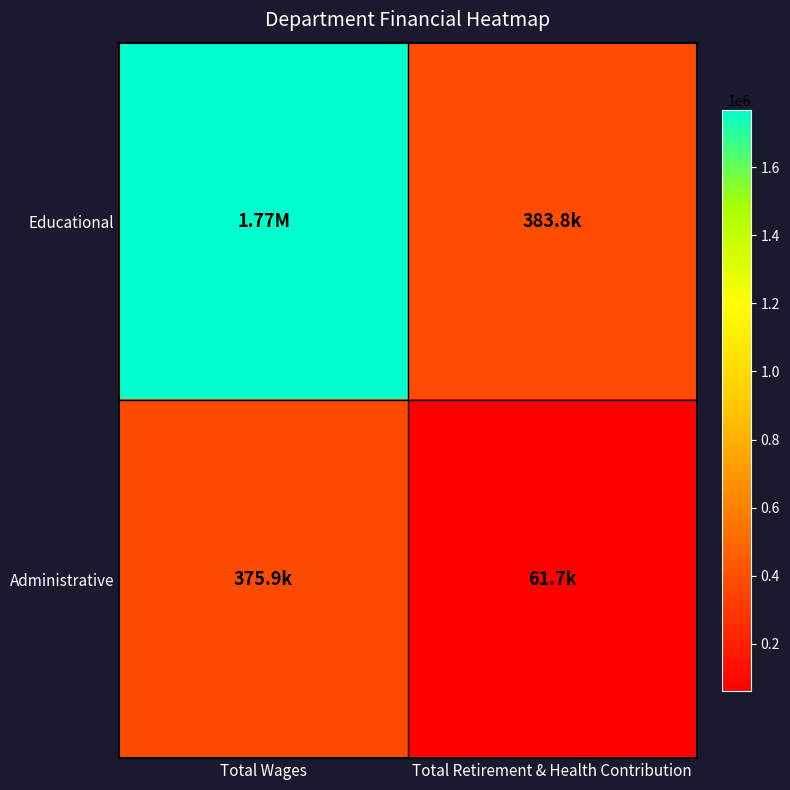

How many categories are shown in the chart?

2